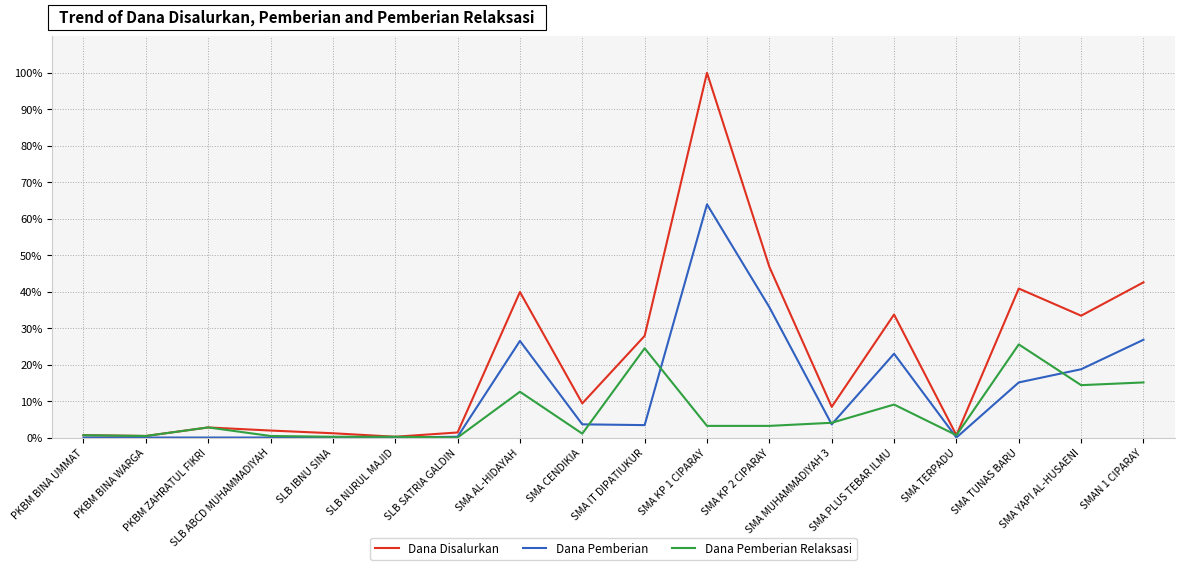

What are all the series names shown in the legend?

Dana Disalurkan, Dana Pemberian, Dana Pemberian Relaksasi